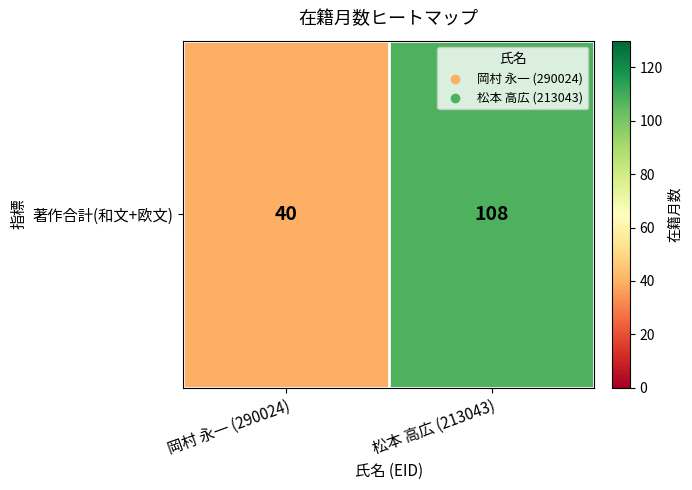

Reading left to right, transcribe all the data shown in this chart.

40	108